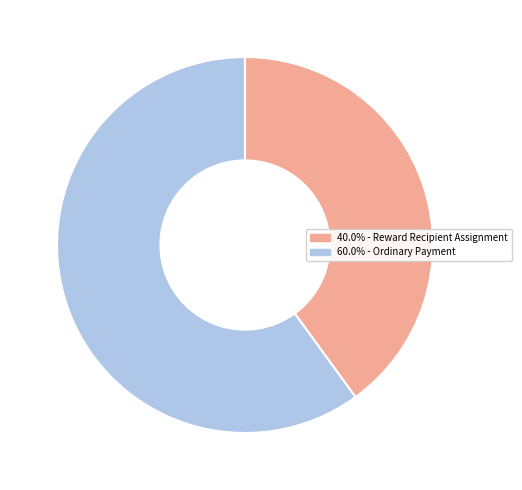

Is there any slice that represents more than half of the pie?

Yes